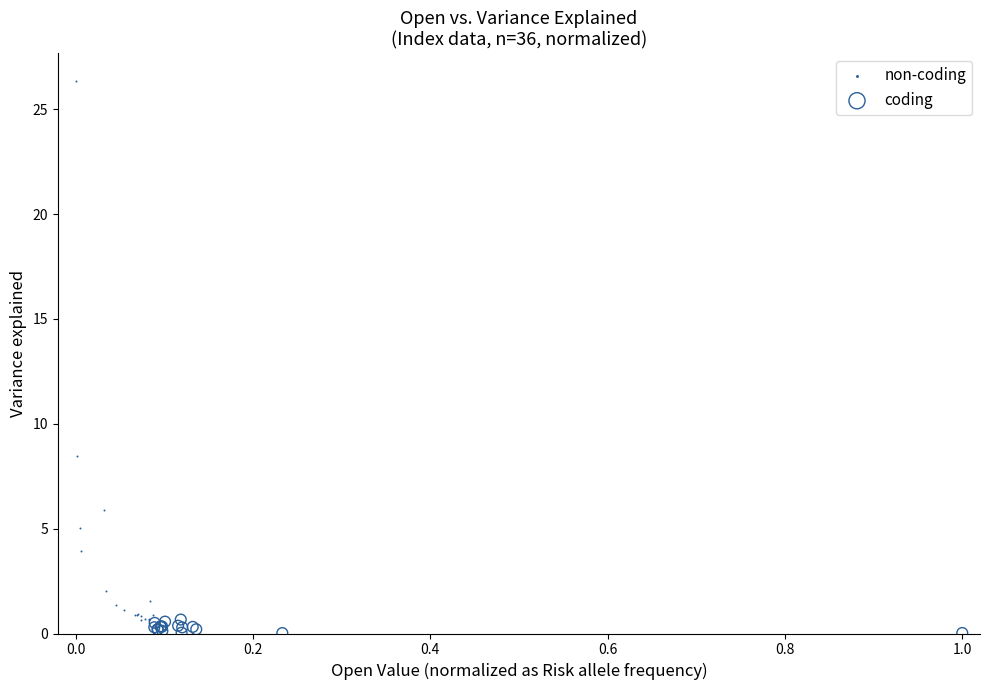

Which series has the widest spread of Y values?

non-coding